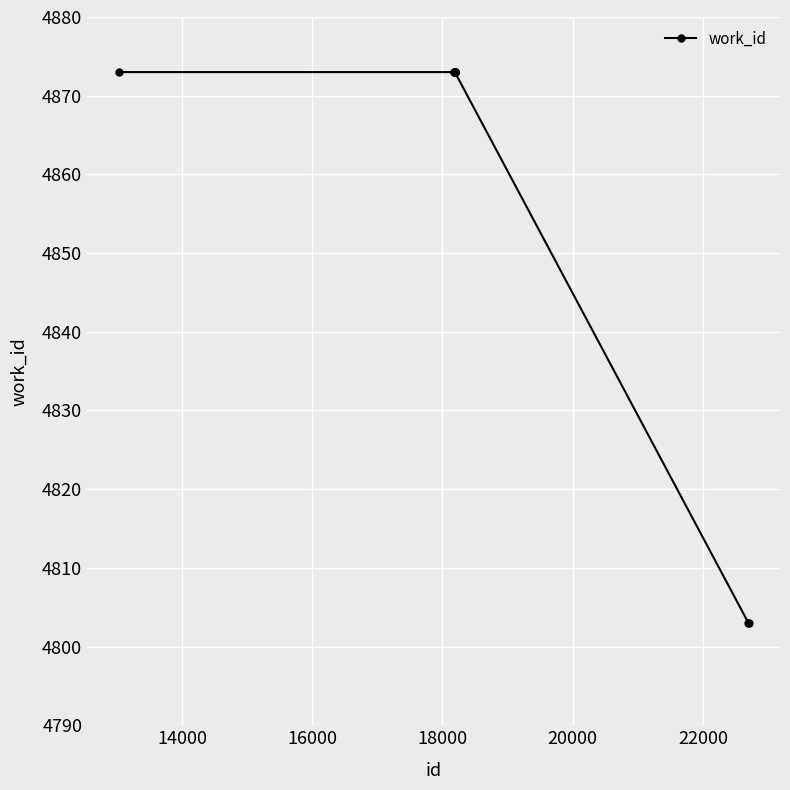

What is the smallest value displayed?

4803